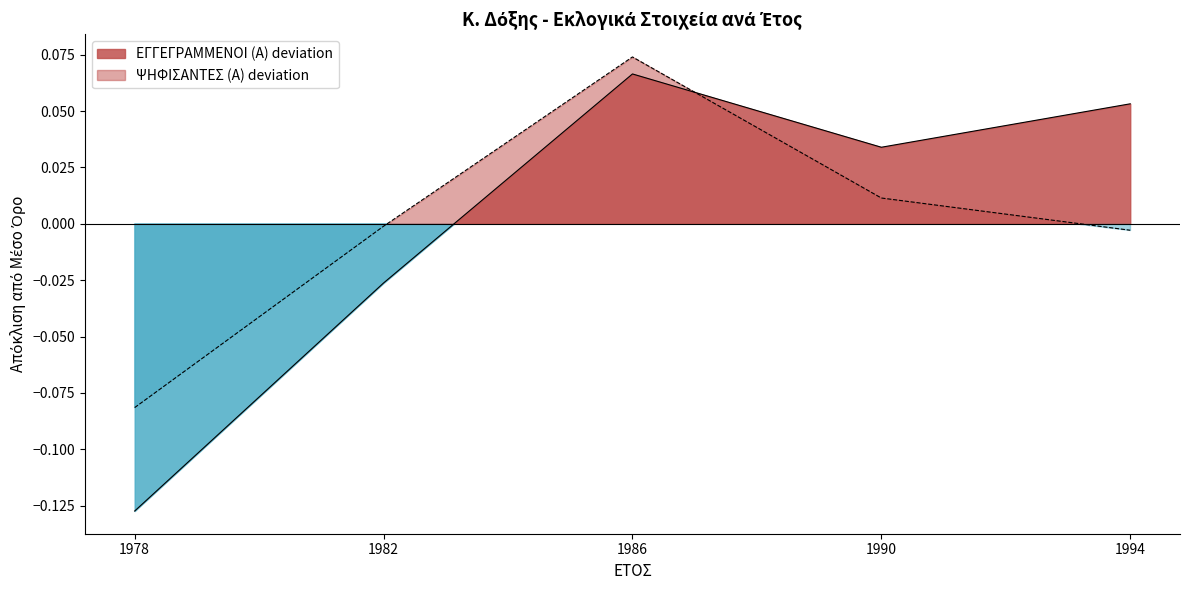

Reading left to right, transcribe all the data shown in this chart.

ΕΓΓΕΓΡΑΜΜΕΝΟΙ (Α): 1978=-0.1	1982=-0.0	1986=0.1	1990=0.0	1994=0.1
ΨΗΦΙΣΑΝΤΕΣ (Α): 1978=-0.1	1982=-0.0	1986=0.1	1990=0.0	1994=-0.0